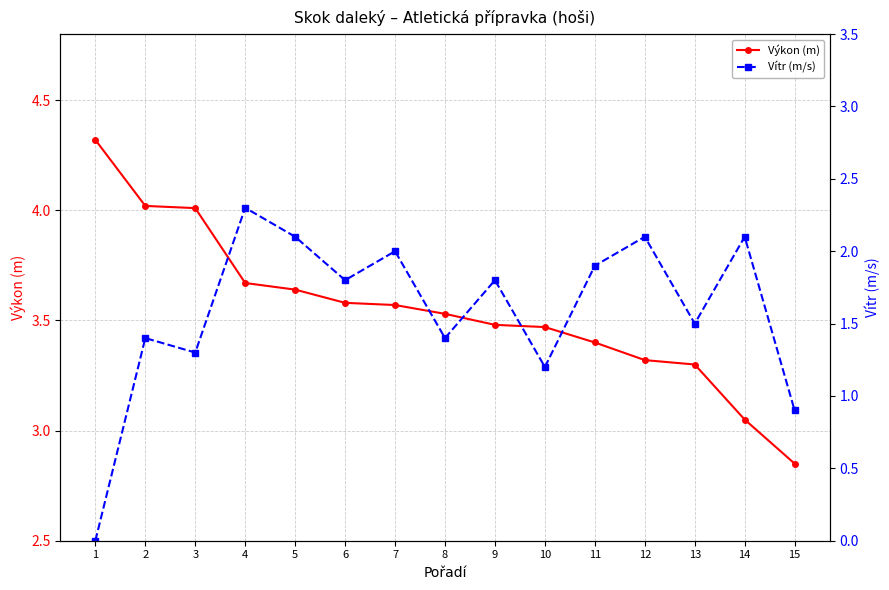

Rank the series at 12 from lowest to highest value.

Vítr (m/s), Výkon (m)